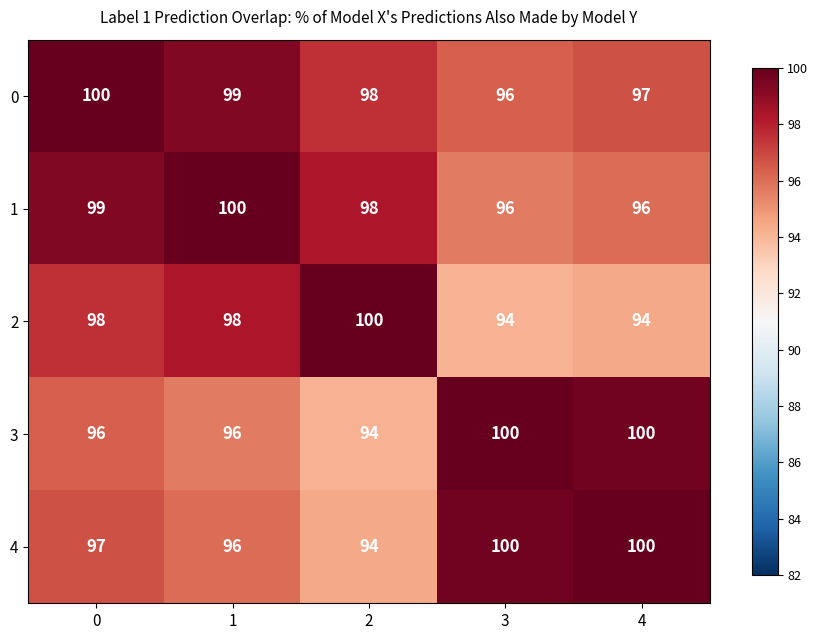

How many 4 values are between 96 and 100?

4